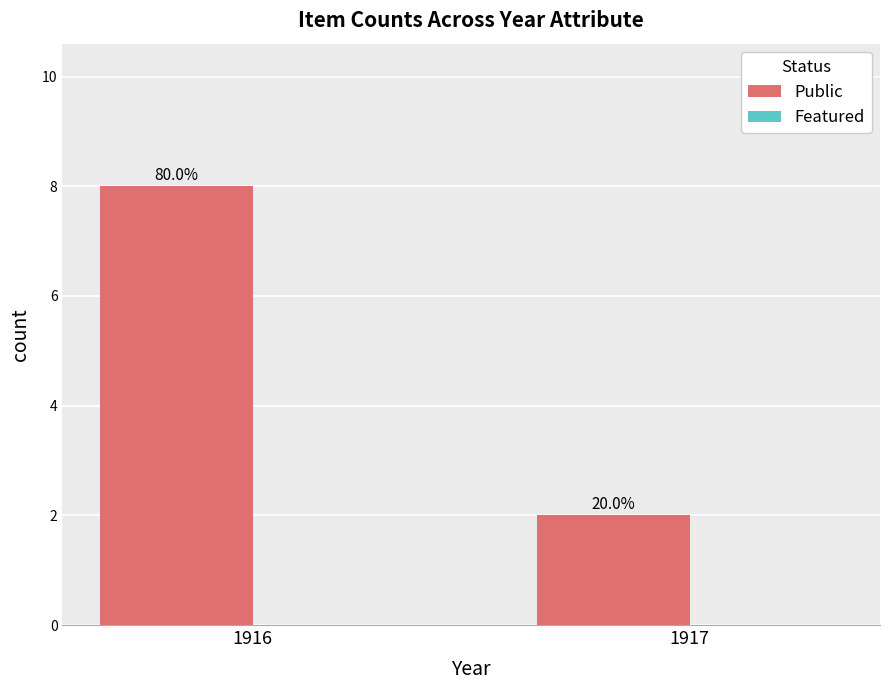

Are the bars horizontal?

No